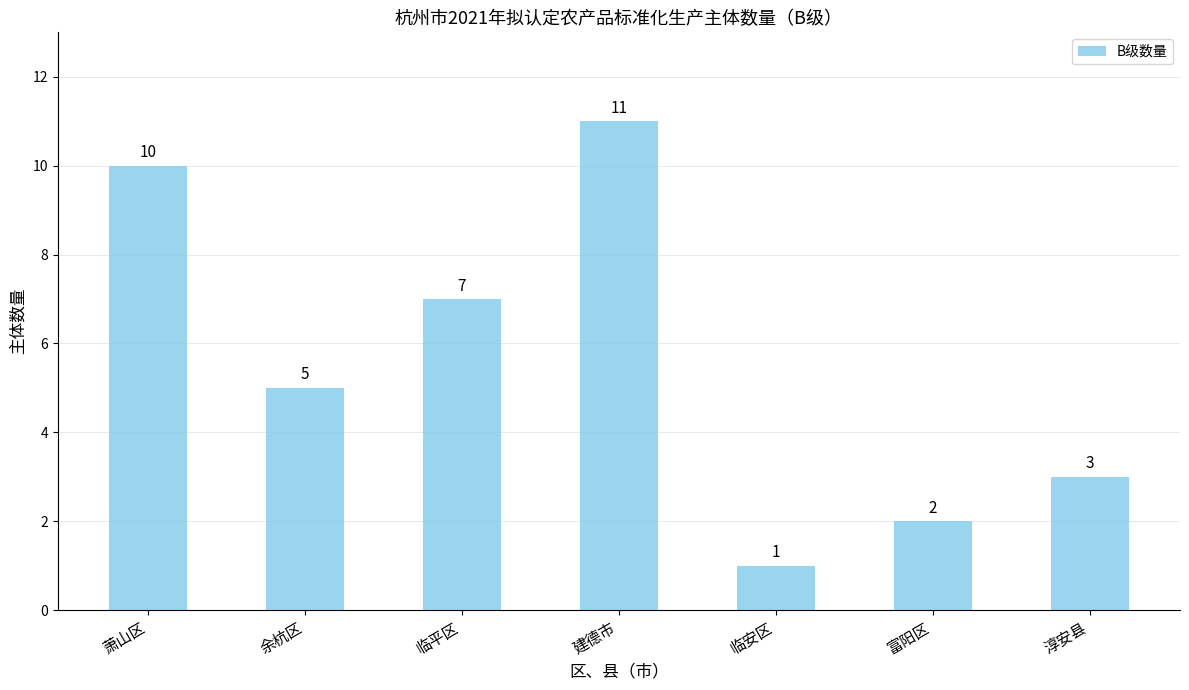

Is it true that the value at 临平区 is 7?

True